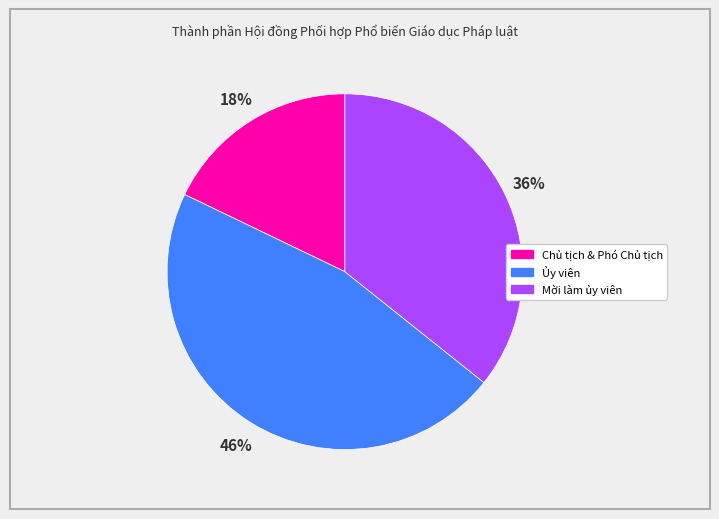

To the nearest percent, what portion does Ủy viên represent?

46%